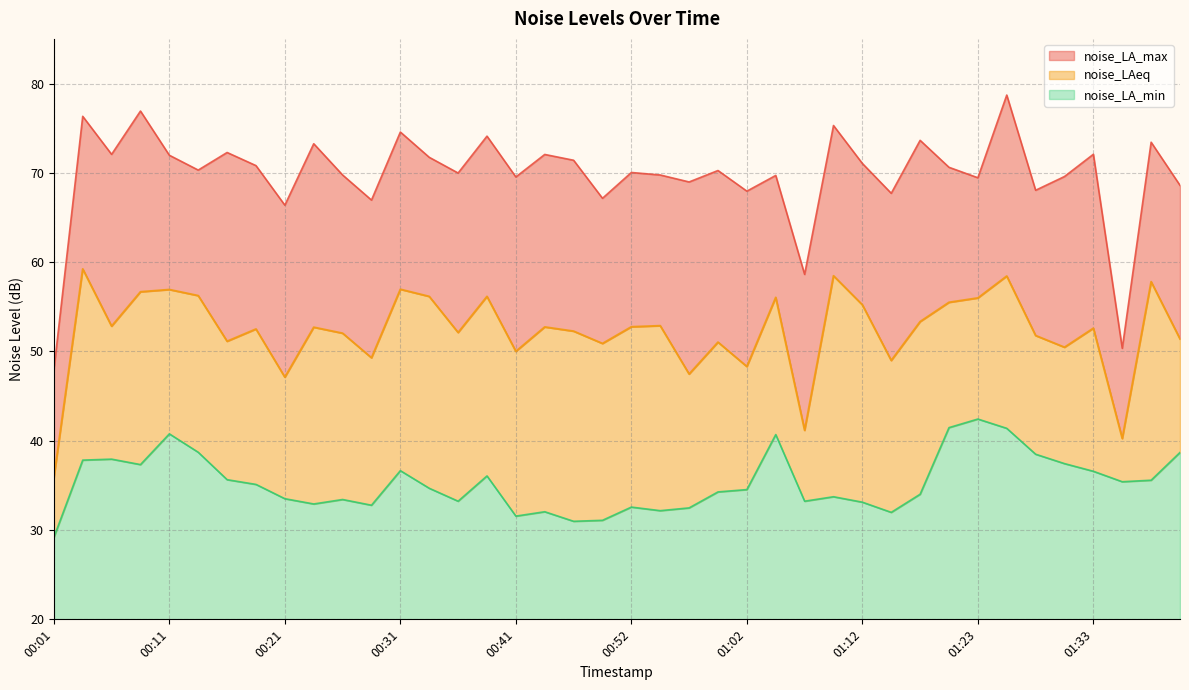

Reading left to right, transcribe all the data shown in this chart.

noise_LAeq: 35.8	59.2	52.8	56.7	56.9	56.2	51.1	52.5	47.1	52.7	52.0	49.3	57.0	56.2	52.1	56.2	50.0	52.7	52.3	50.9	52.8	52.9	47.5	51.0	48.3	56.0	41.2	58.5	55.2	49.0	53.3	55.5	56.0	58.4	51.8	50.5	52.6	40.2	57.8	51.4
noise_LA_min: 29.2	37.8	37.9	37.3	40.8	38.7	35.6	35.1	33.5	32.9	33.4	32.8	36.6	34.7	33.2	36.1	31.6	32.0	31.0	31.1	32.6	32.2	32.5	34.3	34.5	40.7	33.2	33.7	33.1	32.0	34.0	41.5	42.4	41.4	38.5	37.4	36.6	35.4	35.6	38.7
noise_LA_max: 47.9	76.3	72.1	76.9	72.0	70.3	72.3	70.8	66.4	73.3	69.8	67.0	74.6	71.7	70.0	74.1	69.5	72.1	71.4	67.2	70.0	69.8	69.0	70.3	68.0	69.7	58.6	75.3	71.0	67.7	73.6	70.6	69.5	78.7	68.0	69.6	72.1	50.4	73.4	68.6